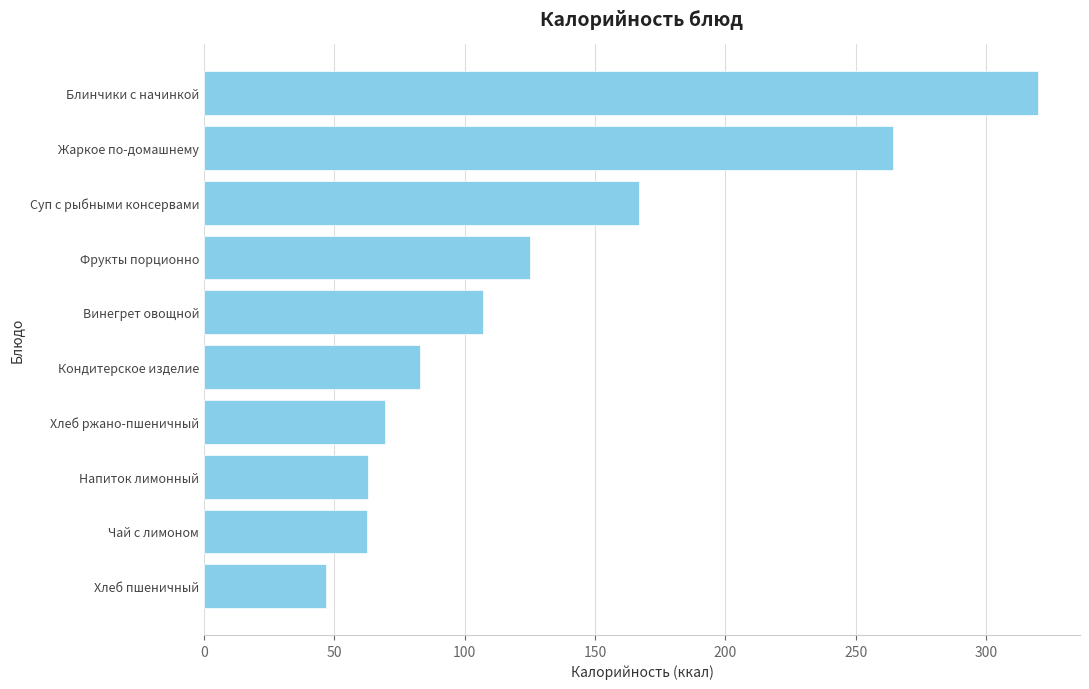

What is the difference between the maximum and minimum values?

273.1